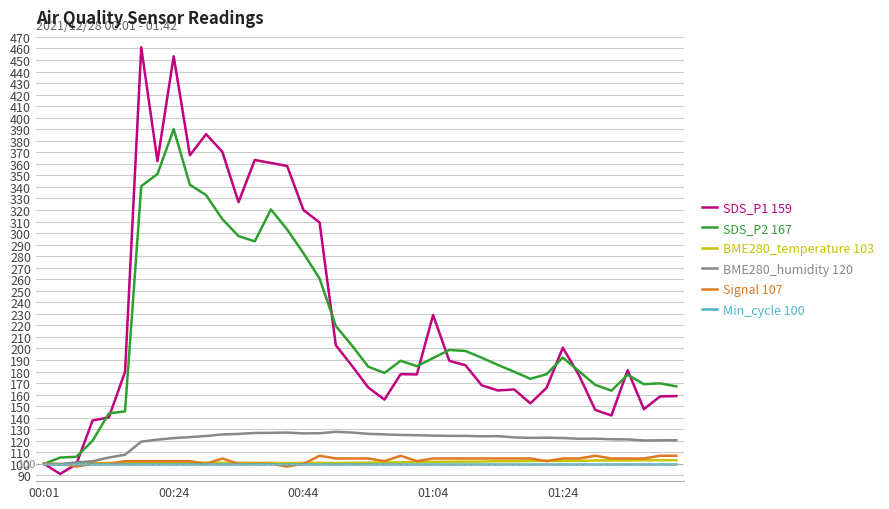

How many categories are shown in the chart?

40